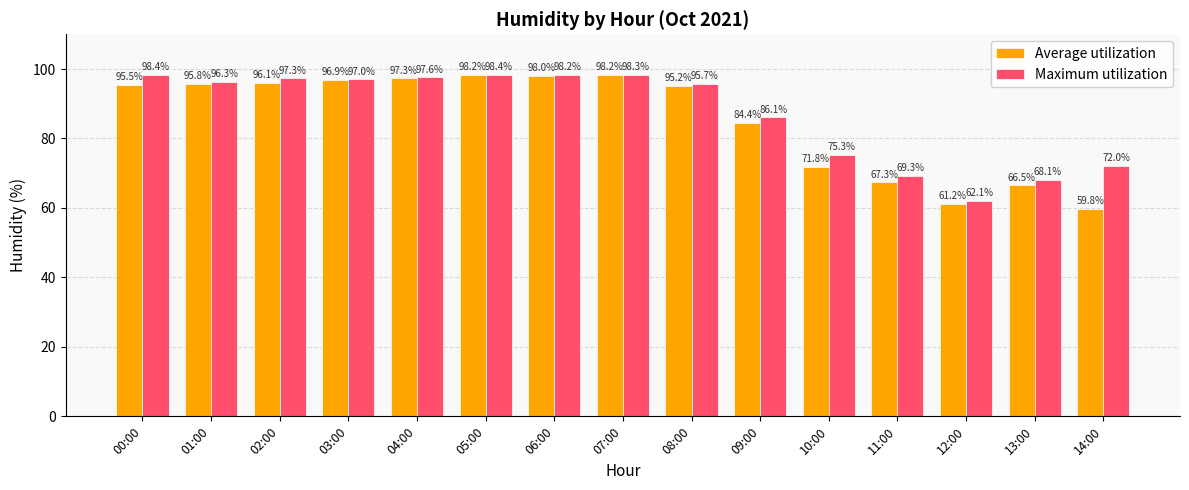

What is the sum of all Maximum utilization values?

1310.1